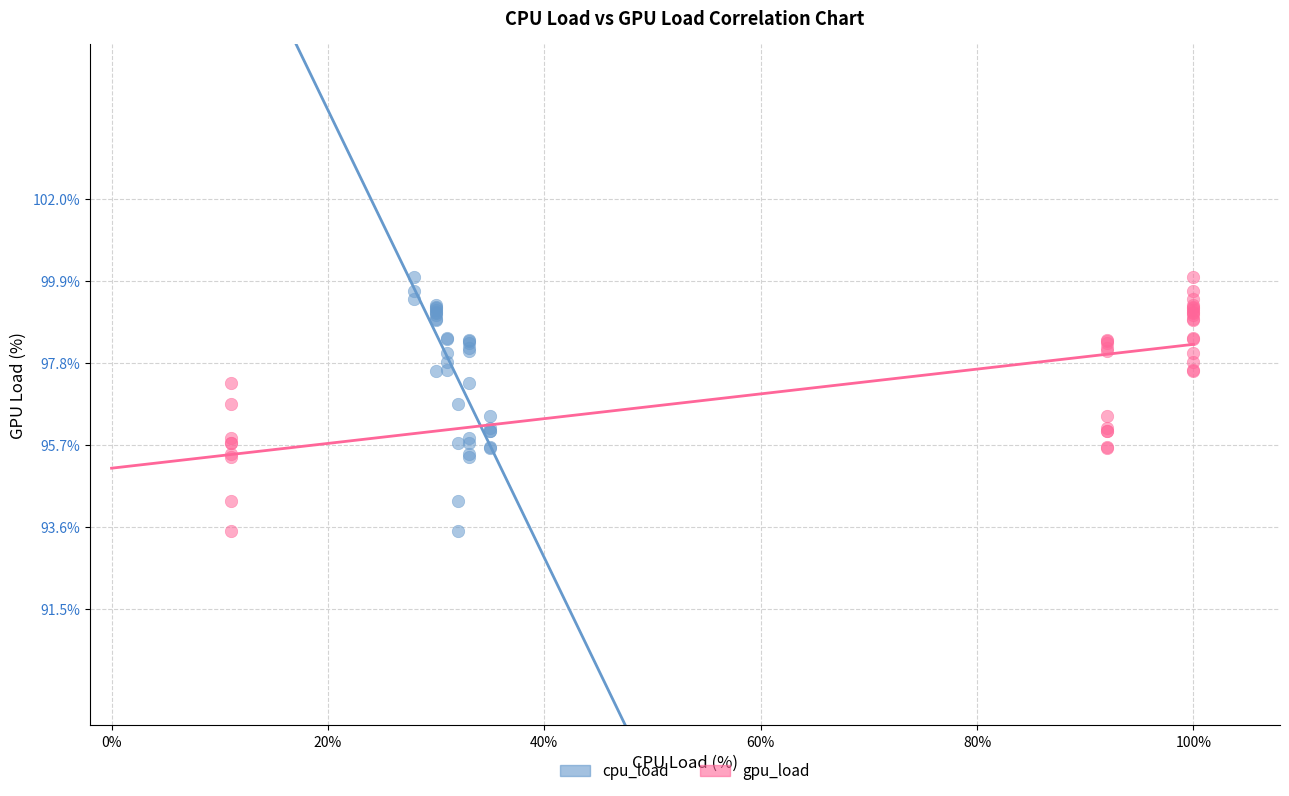

What are all the series names shown in the legend?

cpu_load, gpu_load